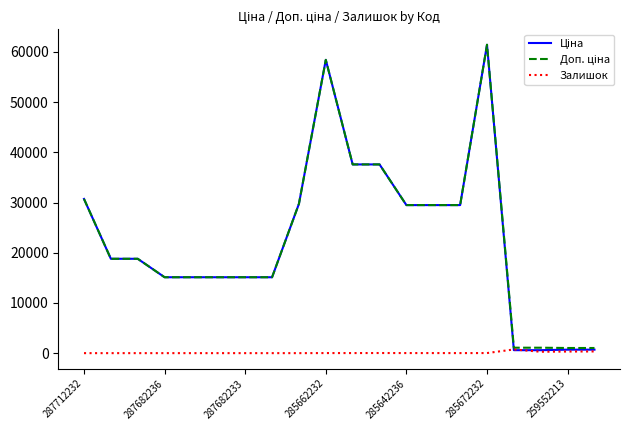

What is the maximum value shown in the chart?

61434.3